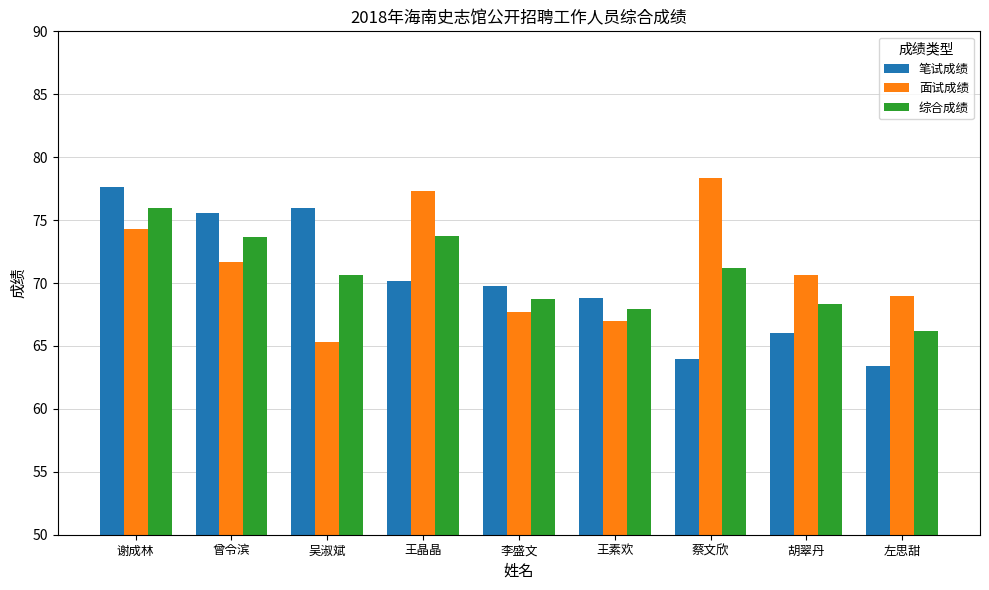

What is the difference between the highest and lowest values at 李盛文?

2.1